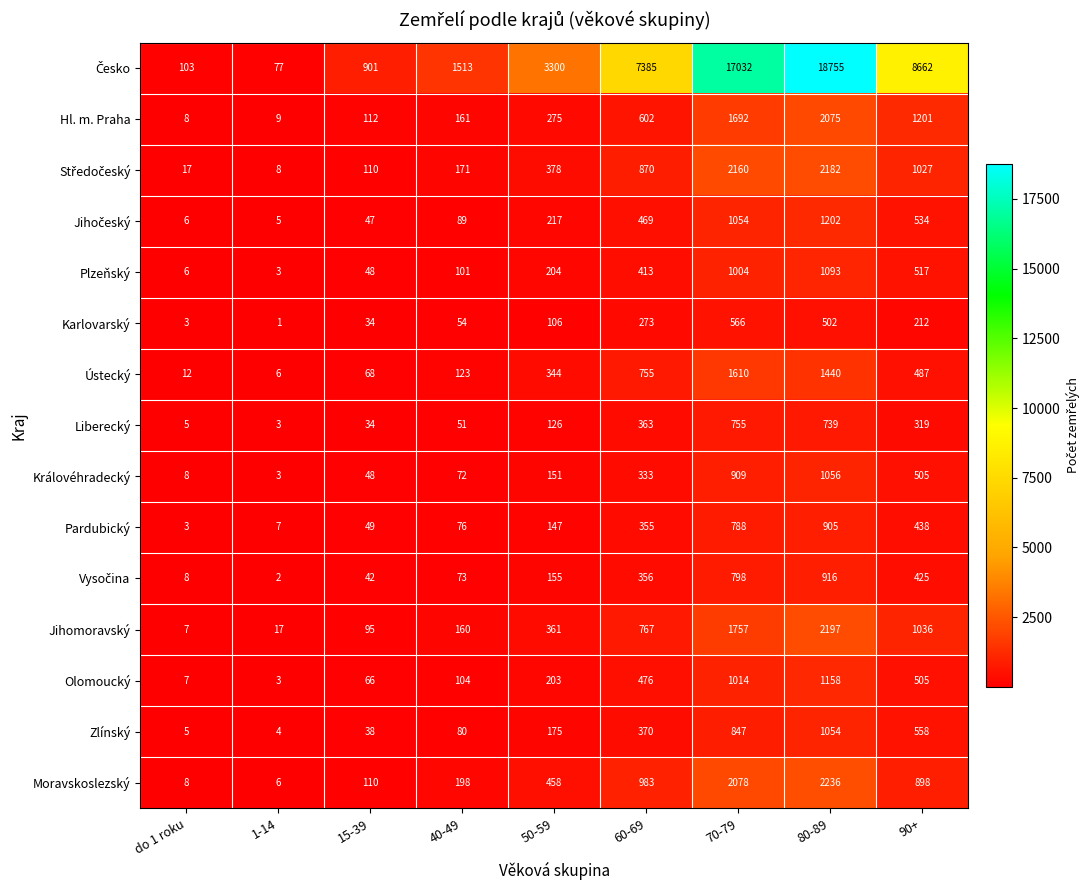

At which category does the chart reach its peak across all series?

80-89